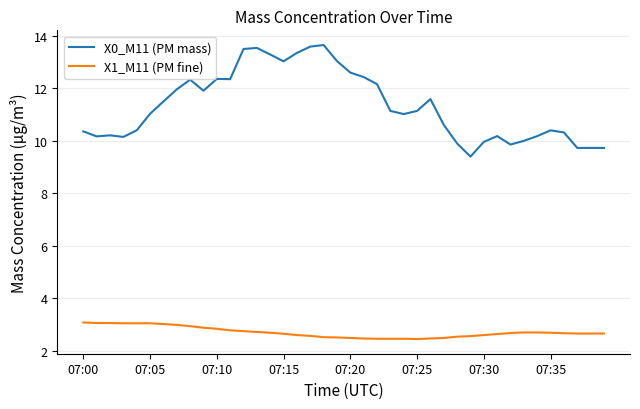

True or false: X0_M11 (PM mass) and X1_M11 (PM fine) intersect in this chart.

False